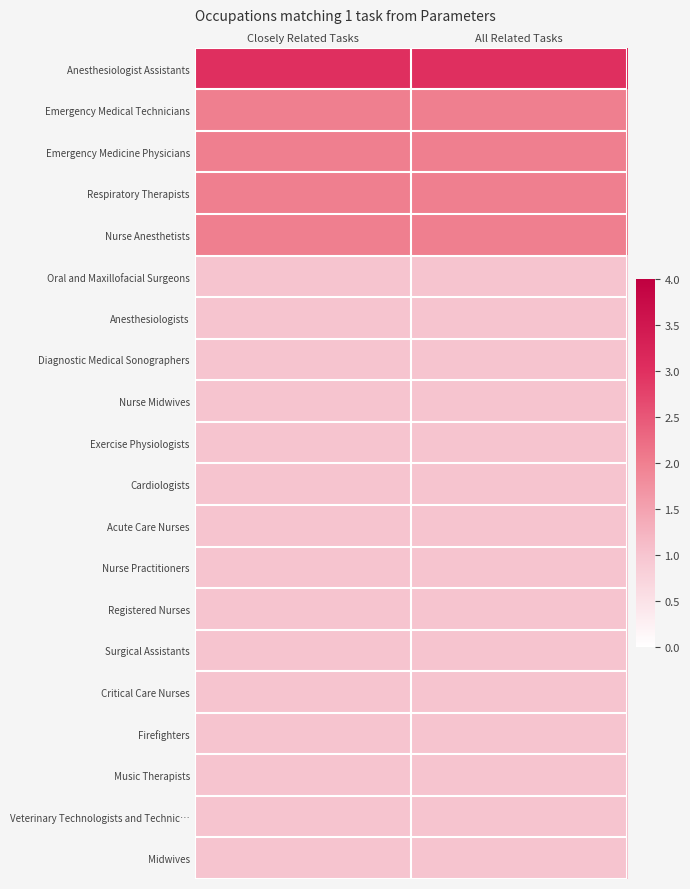

Which series has the largest total across all categories?

Anesthesiologist Assistants